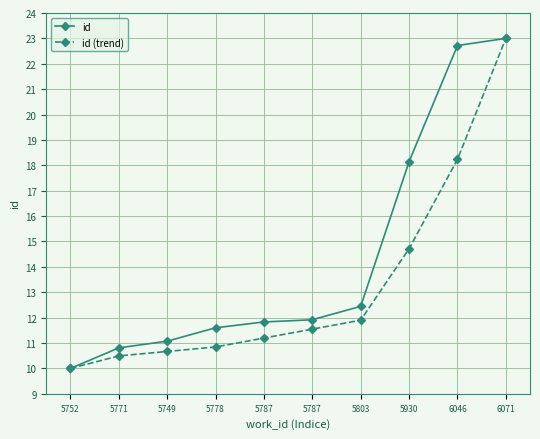

Rank the series by their average value, from lowest to highest.

id (trend), id